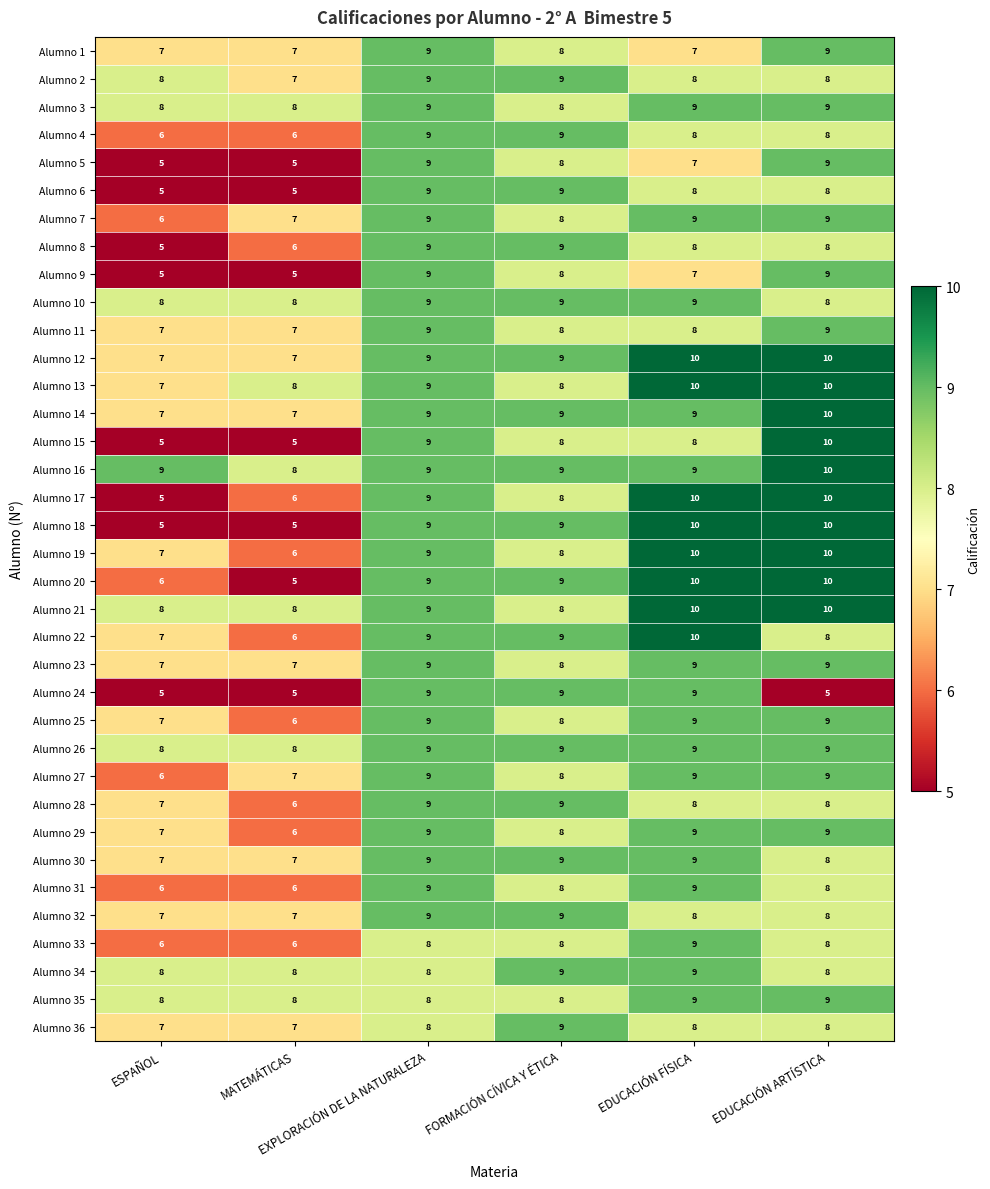

Which series has the largest total across all categories?

Alumno 16